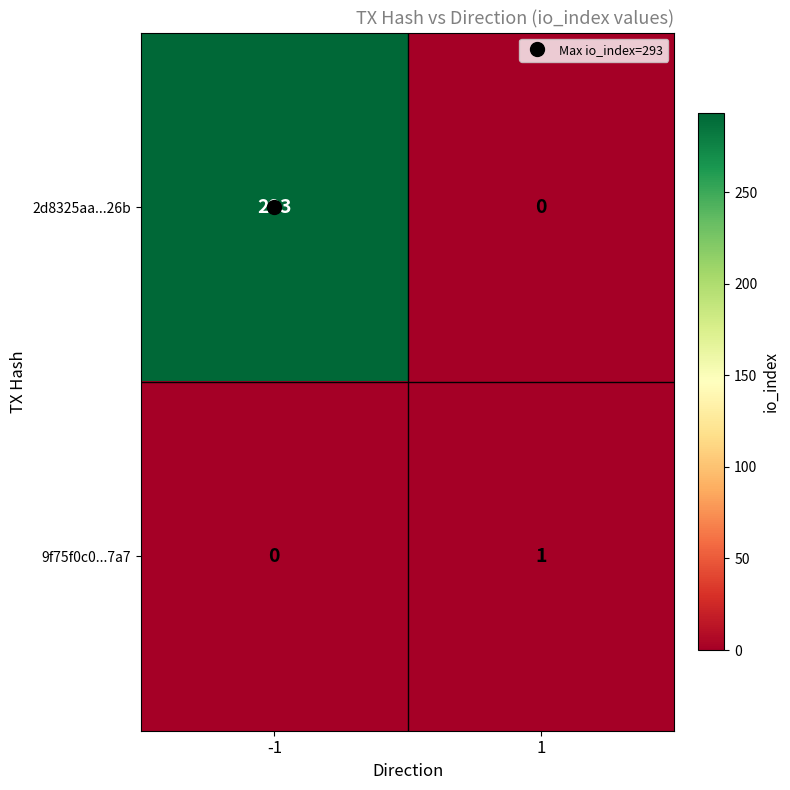

Which series has the largest total across all categories?

2d8325aa...26b